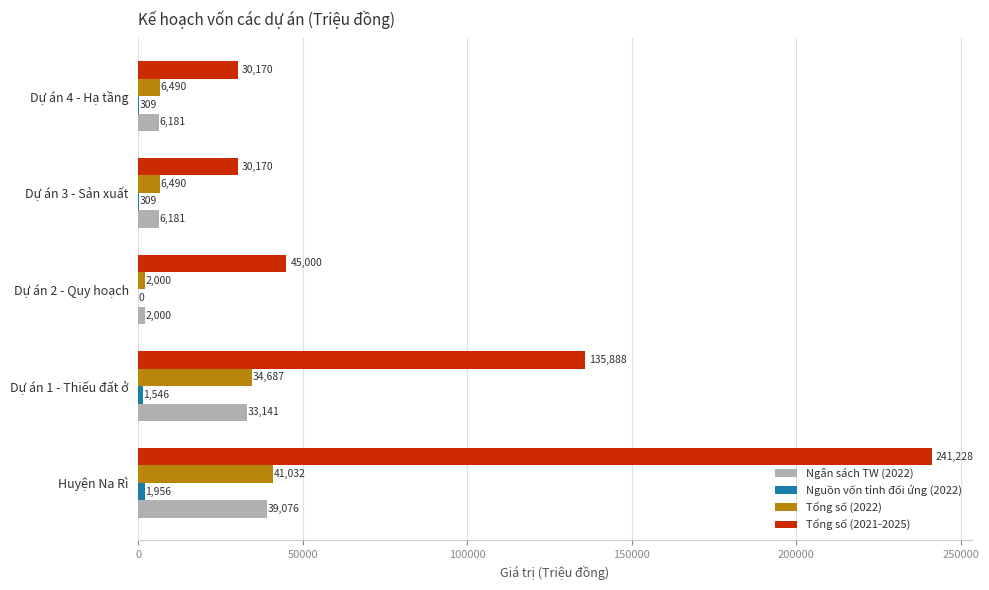

Between Dự án 1 - Thiếu đất ở and Dự án 3 - Sản xuất, which series saw the biggest shift?

Tổng số (2021-2025)